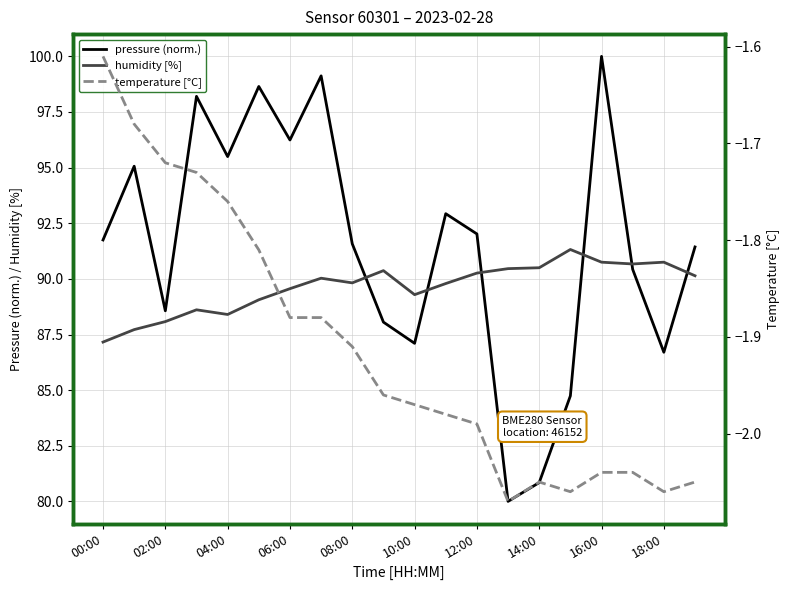

Where is the first local minimum for humidity [%]?

04:00